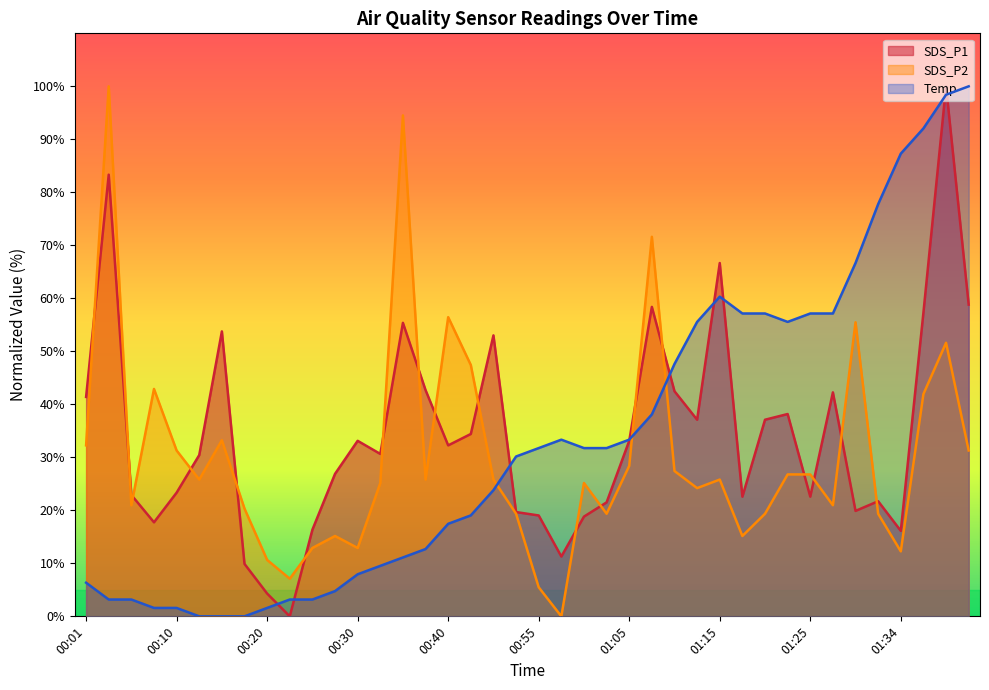

Which series has the largest total across all categories?

SDS_P1